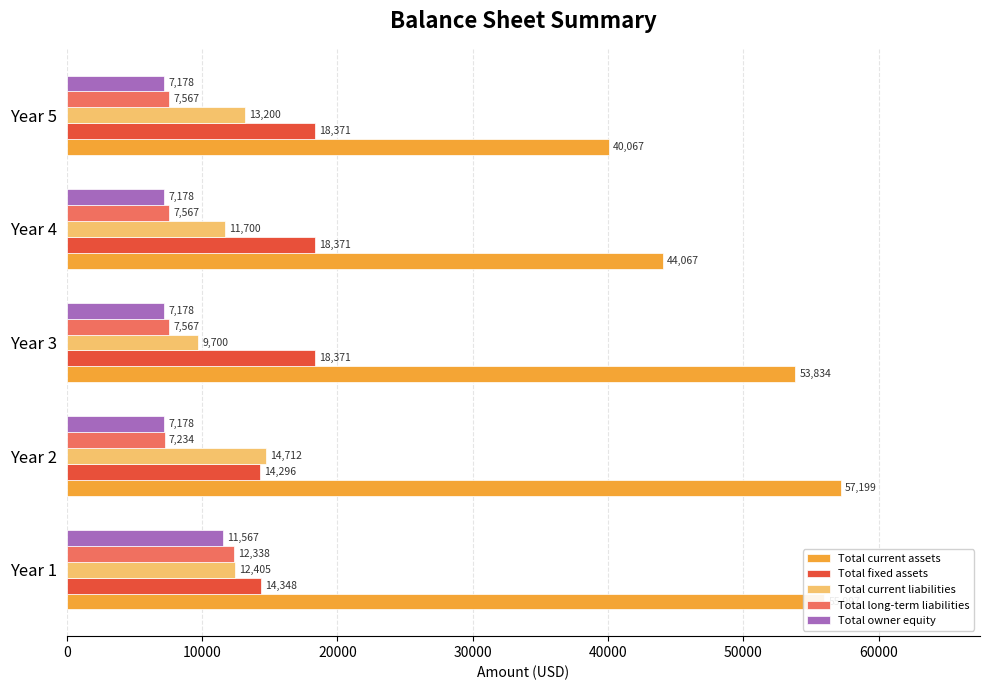

Which category has the lowest value in the Total fixed assets series?

Year 2